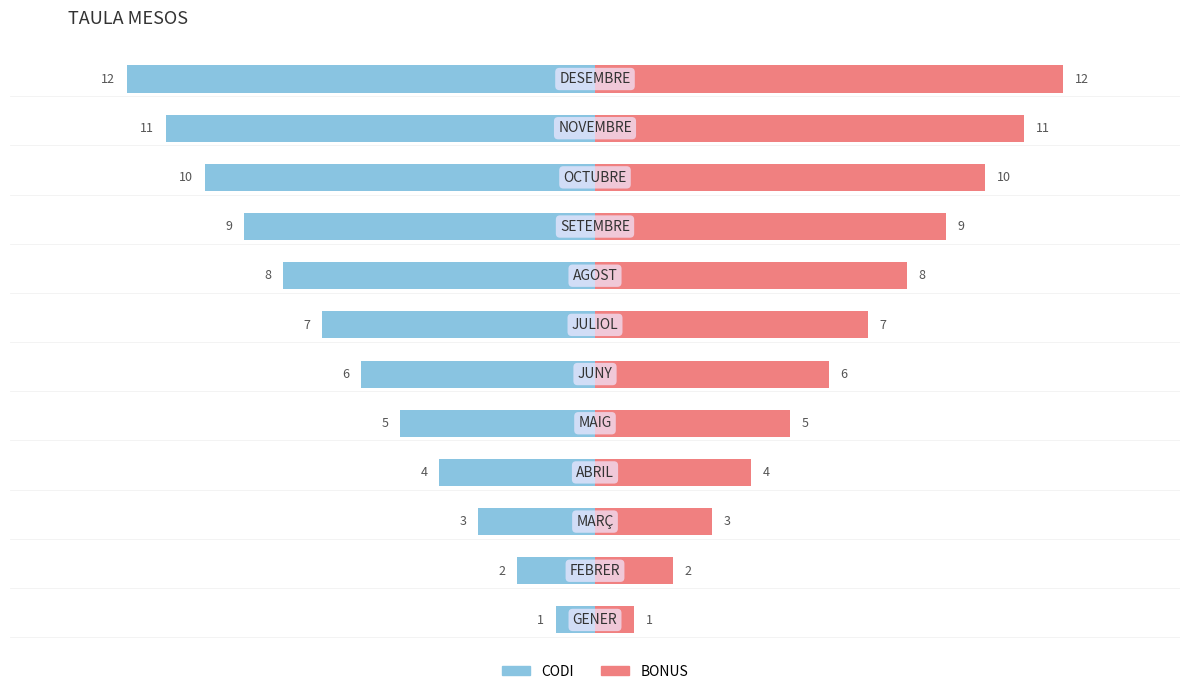

The value of CODI at 2 is -3. True or false?

True